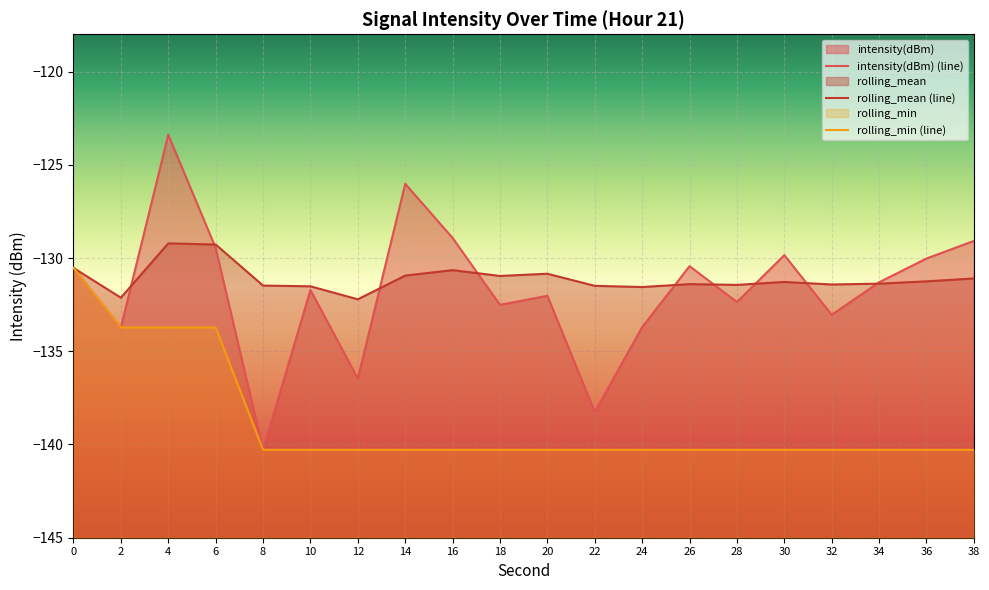

Which series has the largest range (max minus min)?

intensity(dBm)